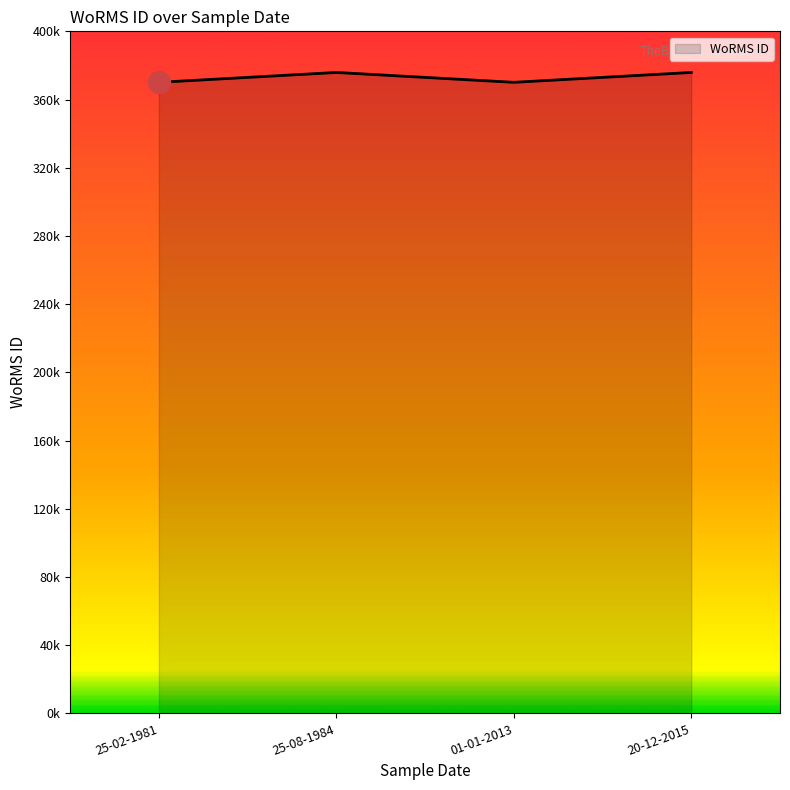

Rank the categories by value from highest to lowest.

25-08-1984, 20-12-2015, 25-02-1981, 01-01-2013